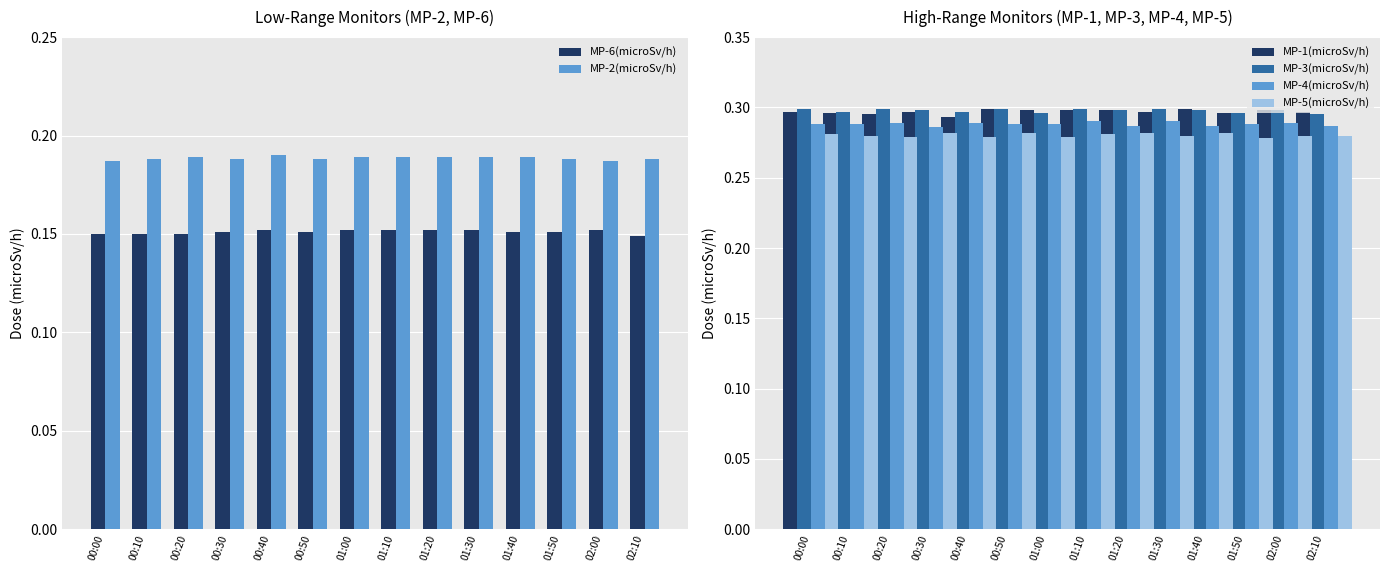

The MP-6(microSv/h) series shows 0.0 at 01:20. True or false?

False